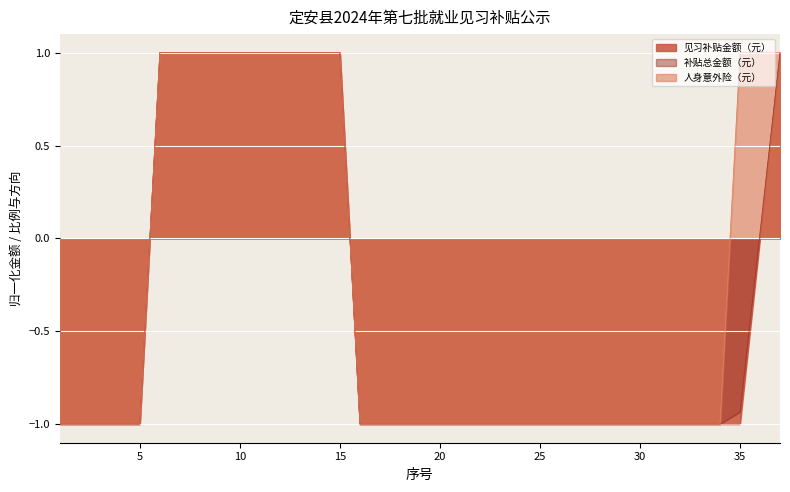

True or false: 补贴总金额（元） has a value of -0.3 at 34.

False